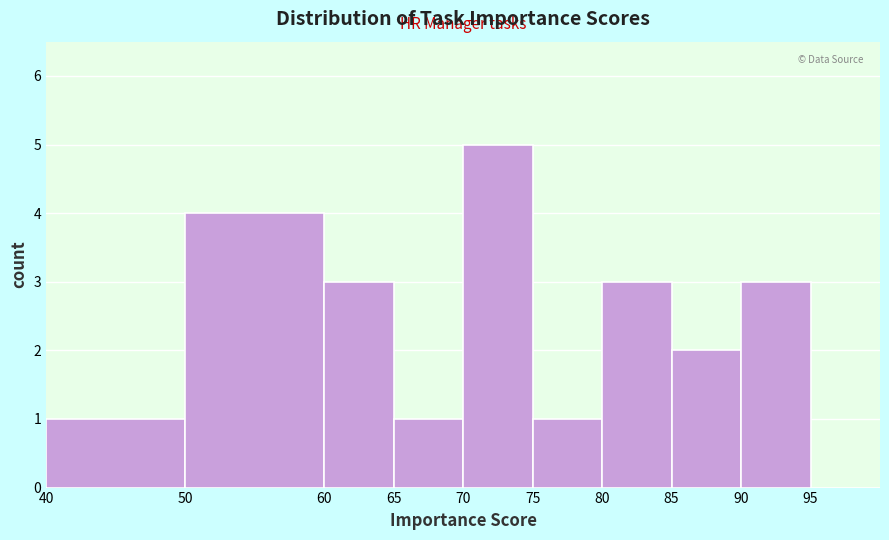

Reading left to right, list every bar in this chart as the range it spans on the x-axis followed by its height. The values are not printed on the chart, so give them approximately, as read against the axis.

40 to 50: 1
50 to 60: 4
60 to 65: 3
65 to 70: 1
70 to 75: 5
75 to 80: 1
80 to 85: 3
85 to 90: 2
90 to 95: 3
95 to 100: 0